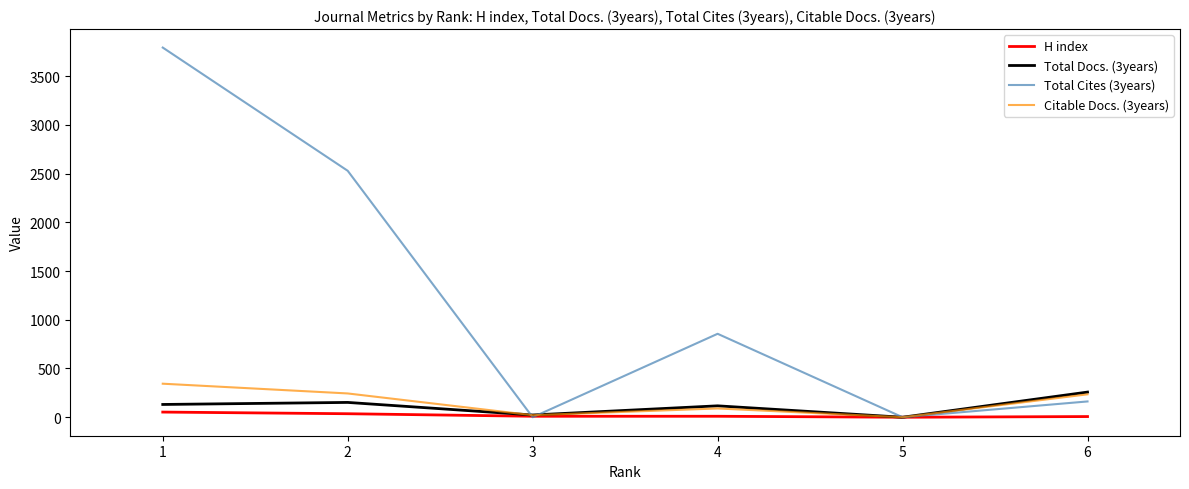

Where do Citable Docs. (3years) and Total Docs. (3years) first cross each other?

2 and 3